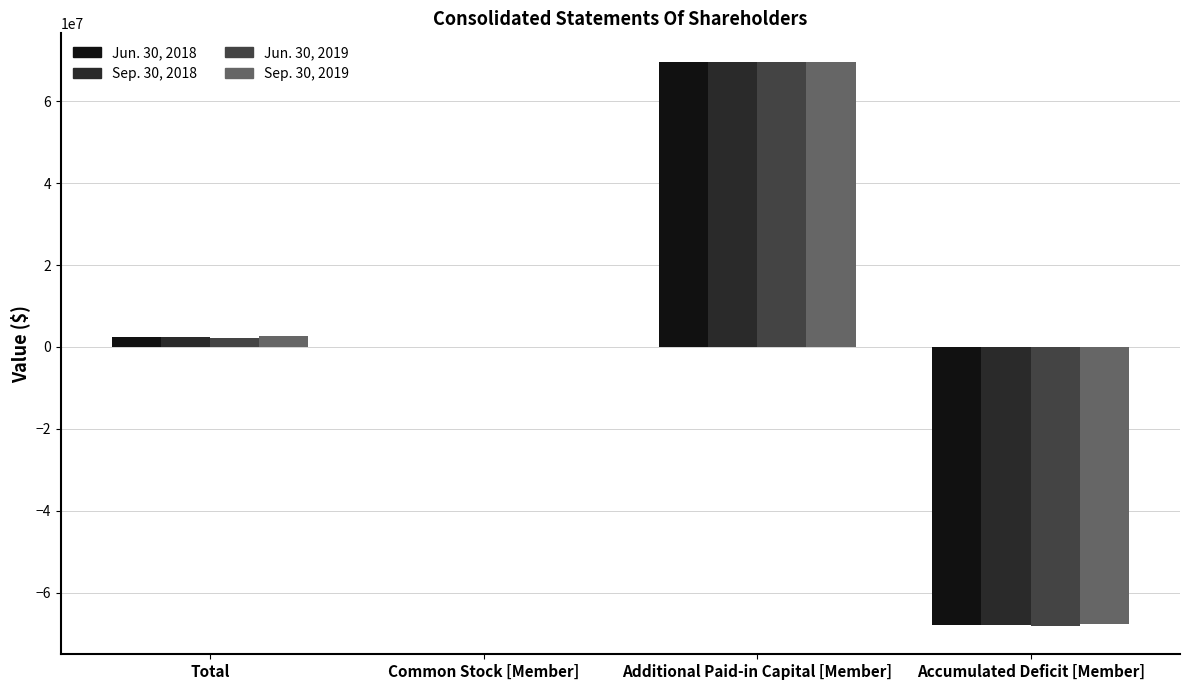

How many groups of bars are there?

4